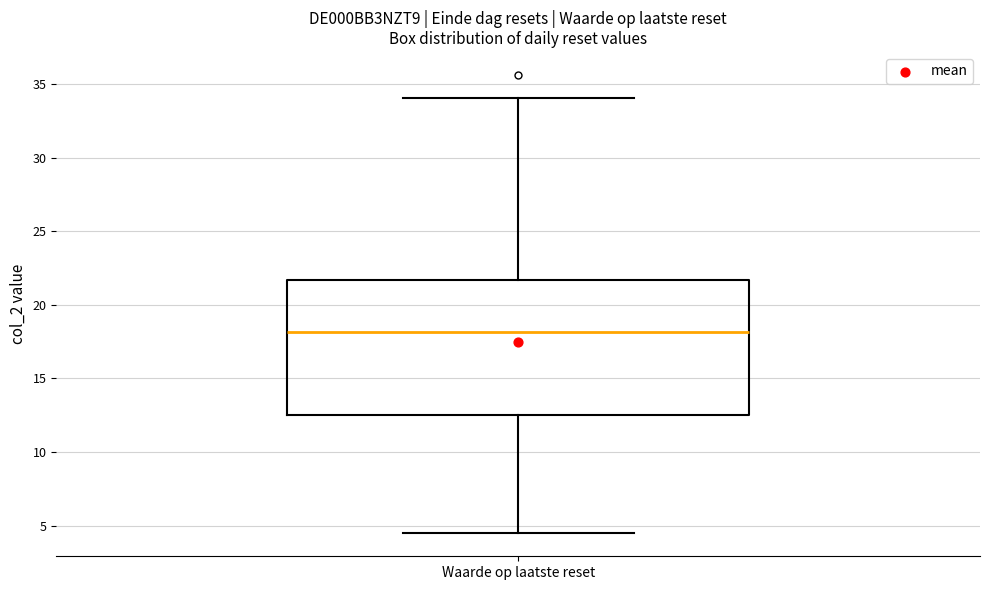

Transcribe this box plot: give where the median line is, the range the box spans, and where the two whiskers end, as read against the y-axis. The values are not printed on the chart, so give them approximately, as read against the axis.

median 18.0, box 12.5 to 21.5, whiskers 4.5 to 34.0